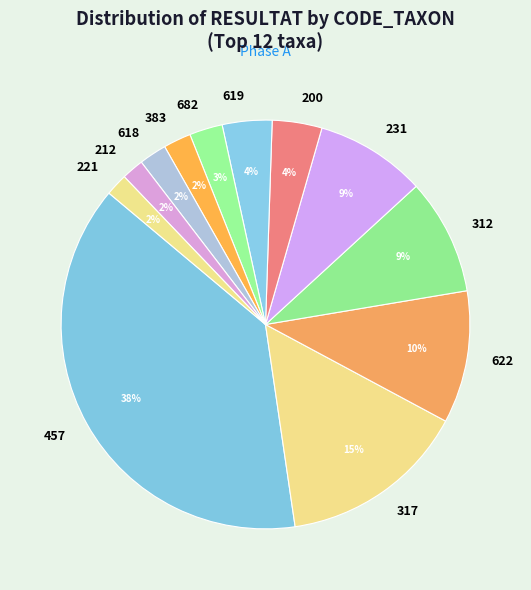

Is the sum of 457 and 619 greater than half?

No